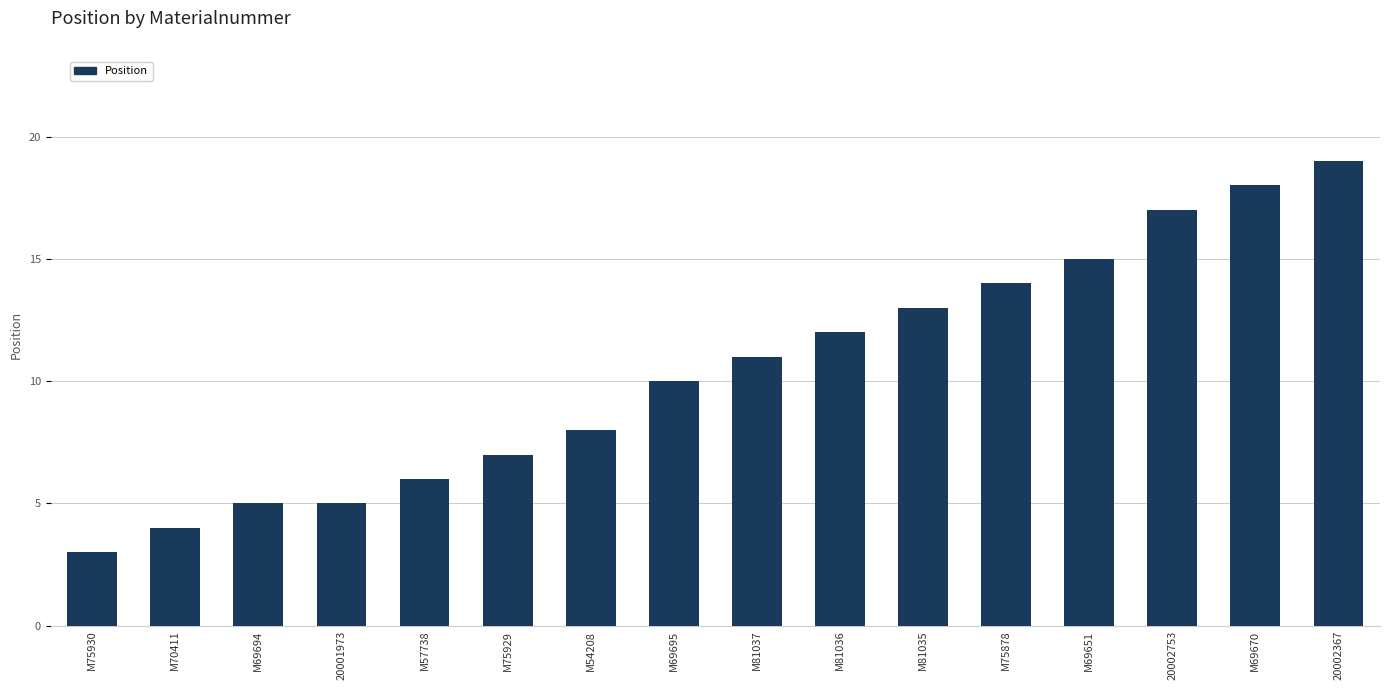

The value at M69651 is 15. True or false?

True